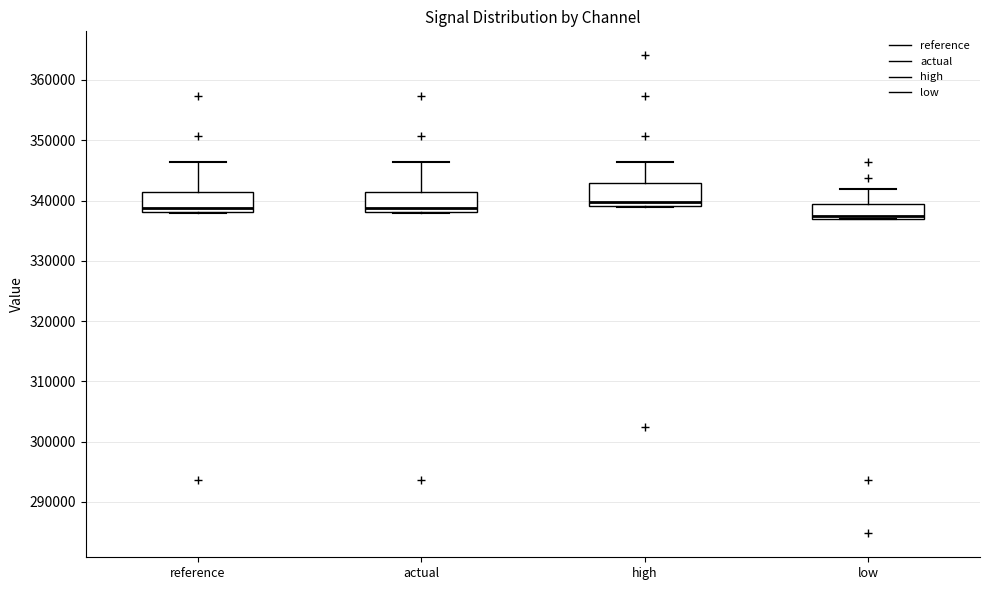

Which box's median line is the lowest?

low